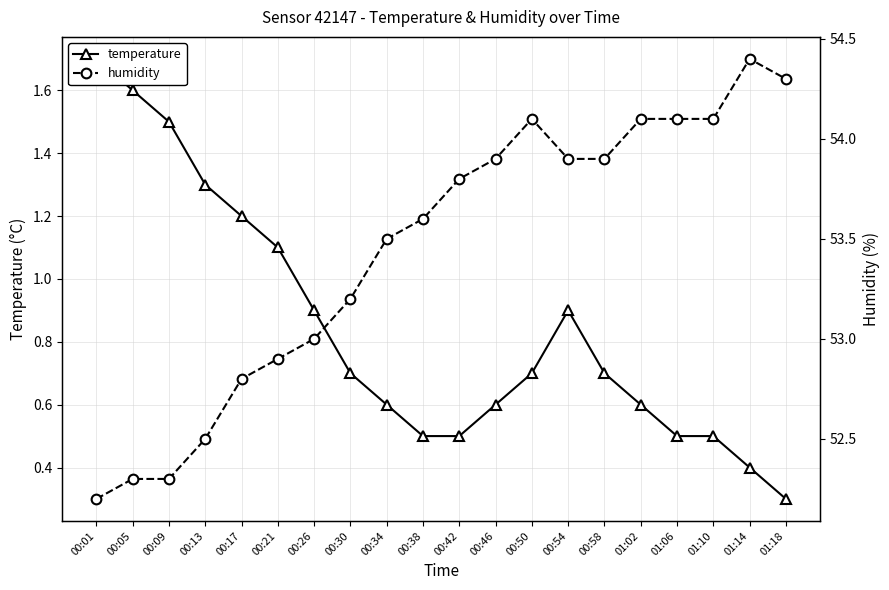

True or false: temperature and humidity intersect in this chart.

False